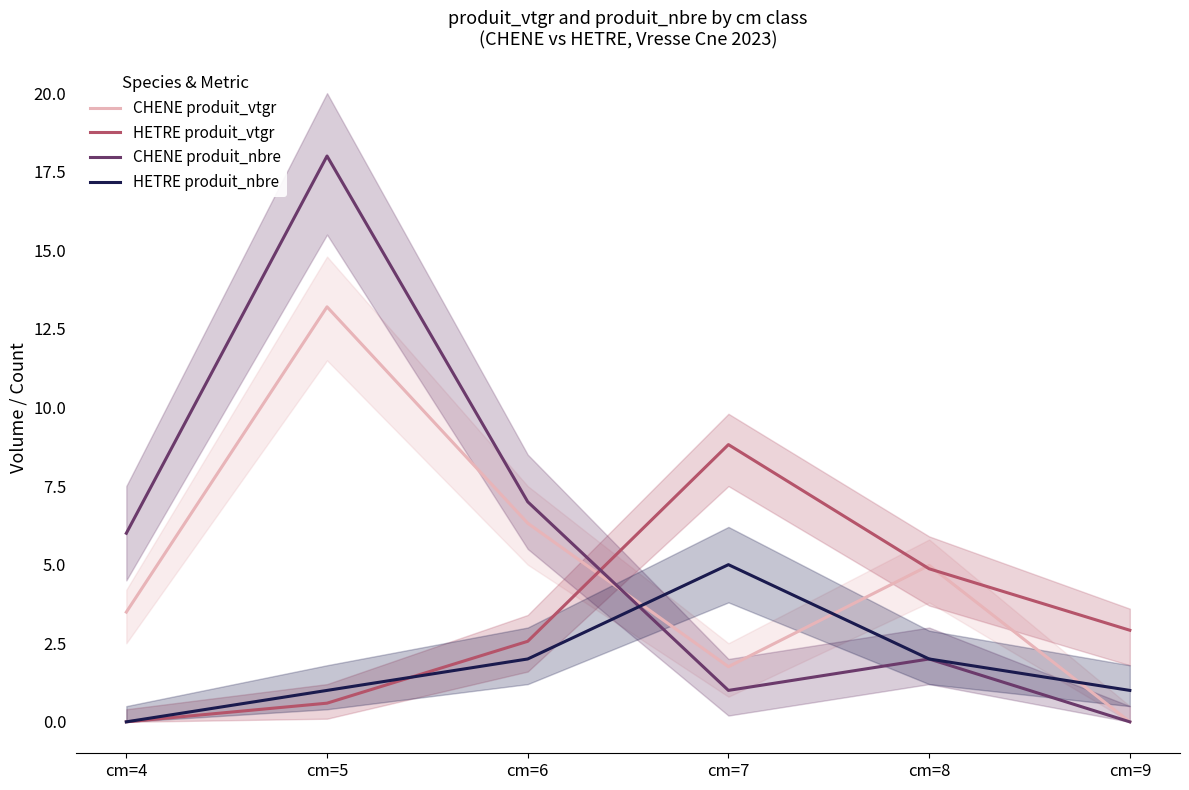

What is the sum of all HETRE produit_vtgr values?

19.8